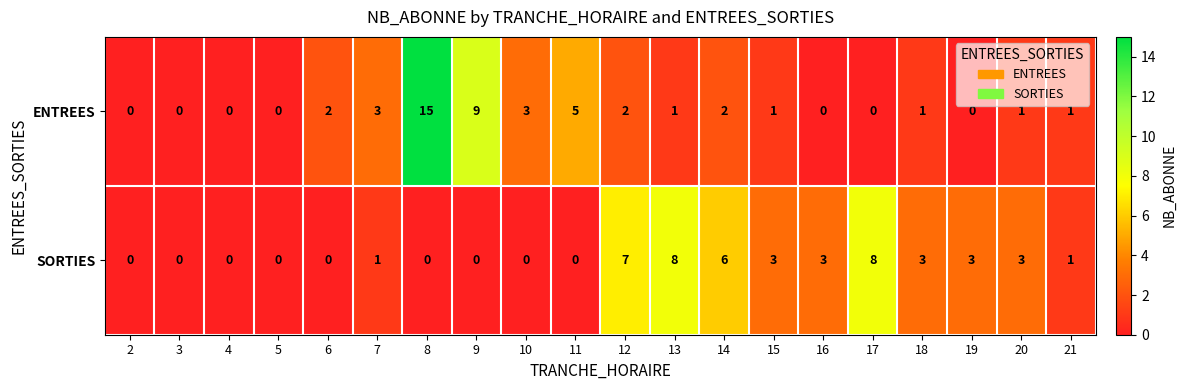

The value of SORTIES at 2 is -6. True or false?

False